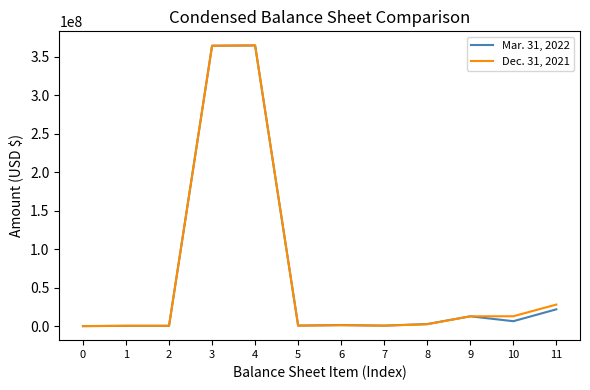

Where is Mar. 31, 2022 nearest to the value 182185754?

11